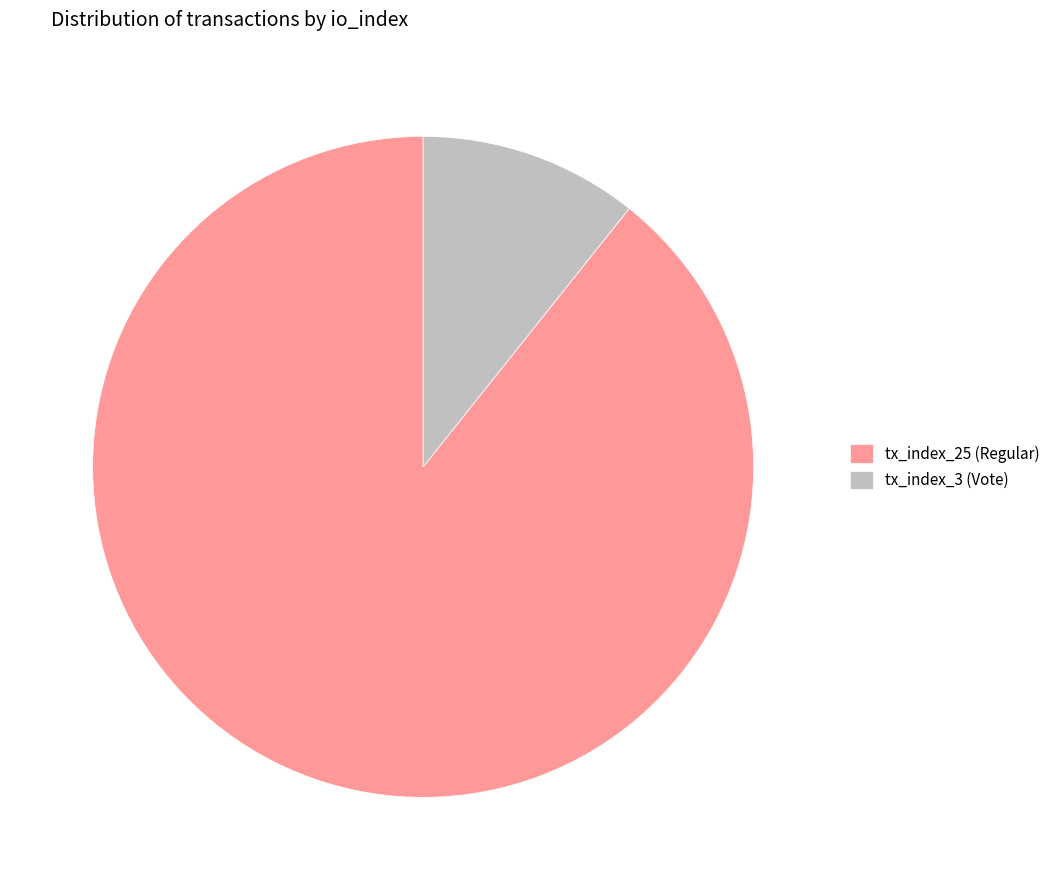

Which slice is the largest?

tx_index_25 (Regular)